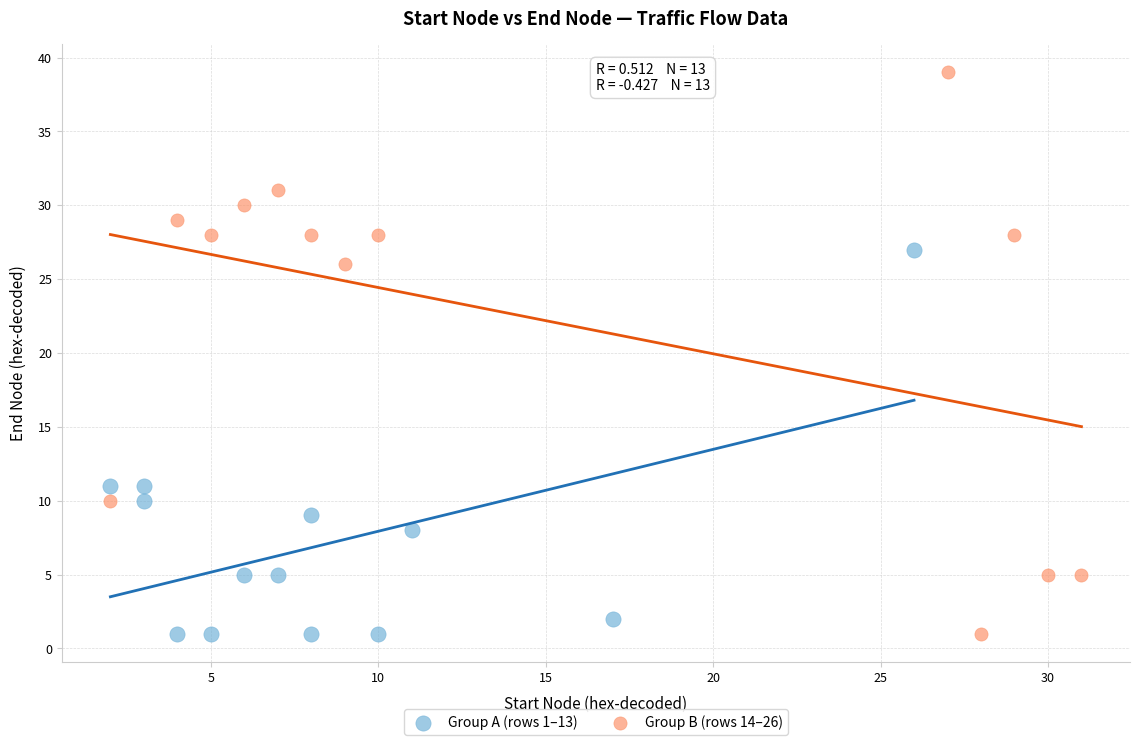

Which series contains the highest Y value?

Group B (rows 14–26)